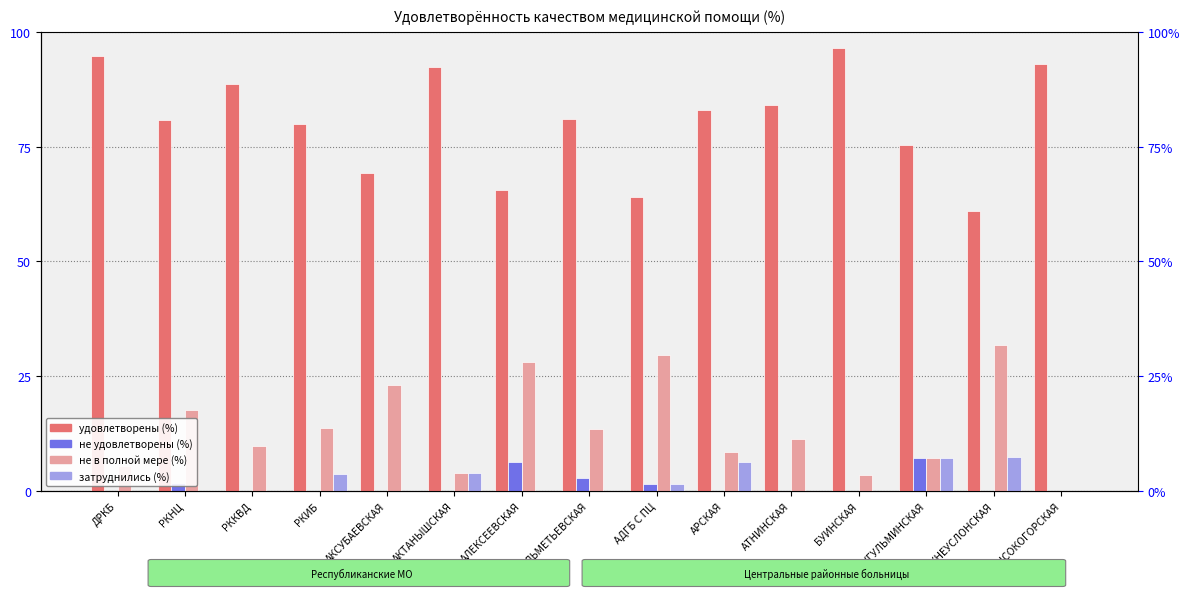

What is the label of the 3rd bar from the left?

РККВД